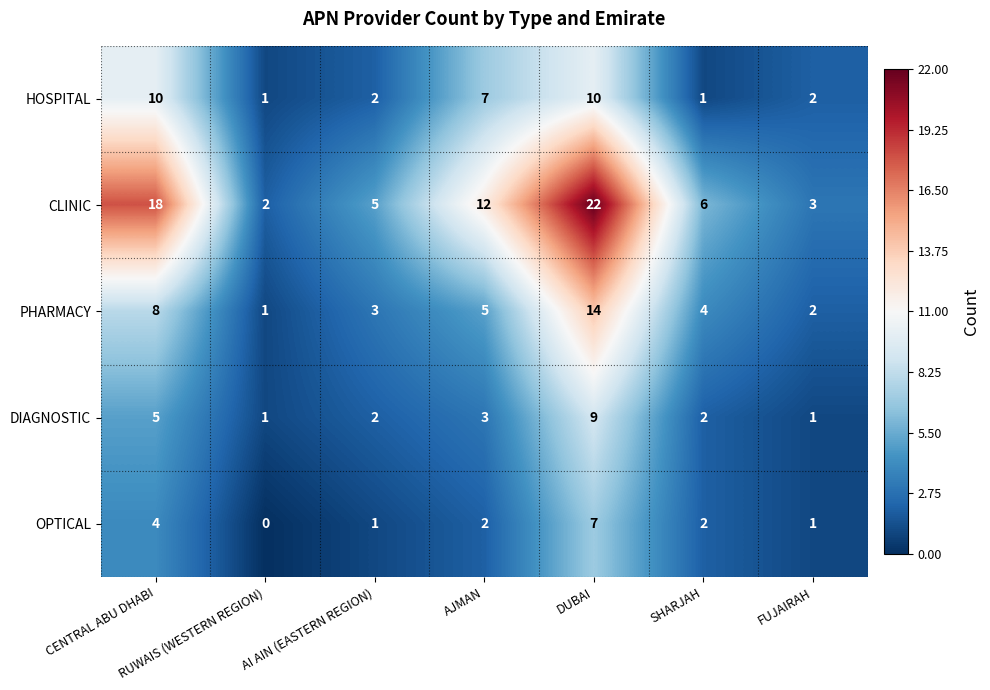

What is the total value across all series at RUWAIS (WESTERN REGION)?

5